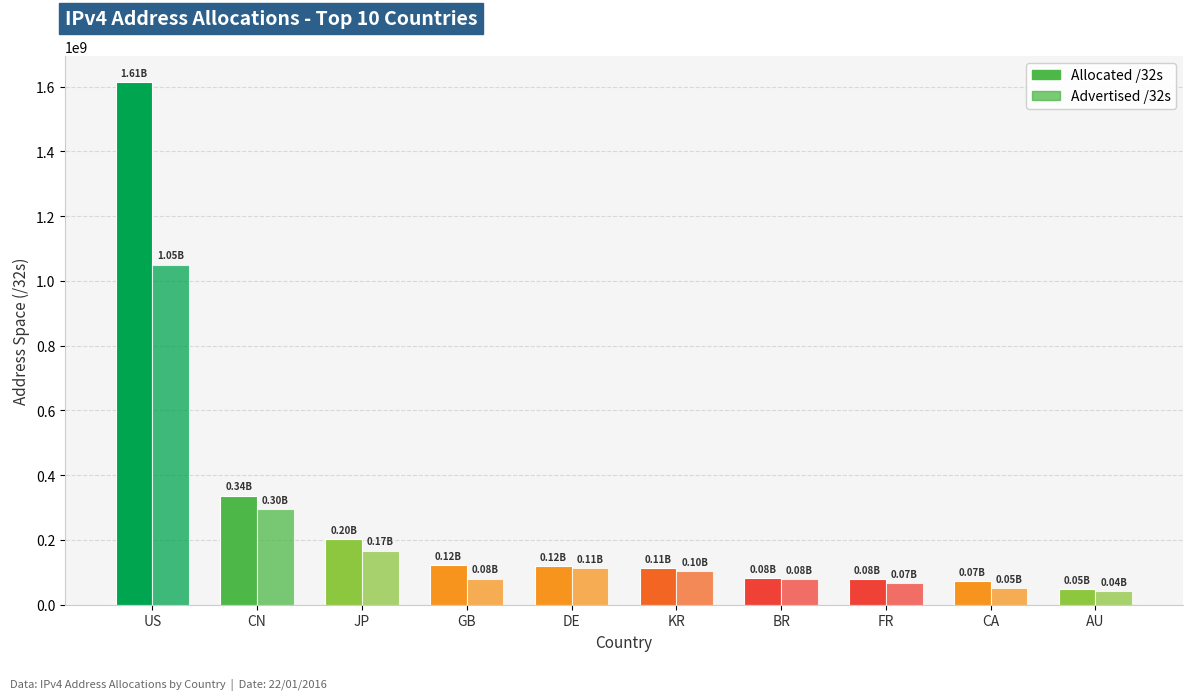

How many values in the Advertised /32s series are below 104869568?

5